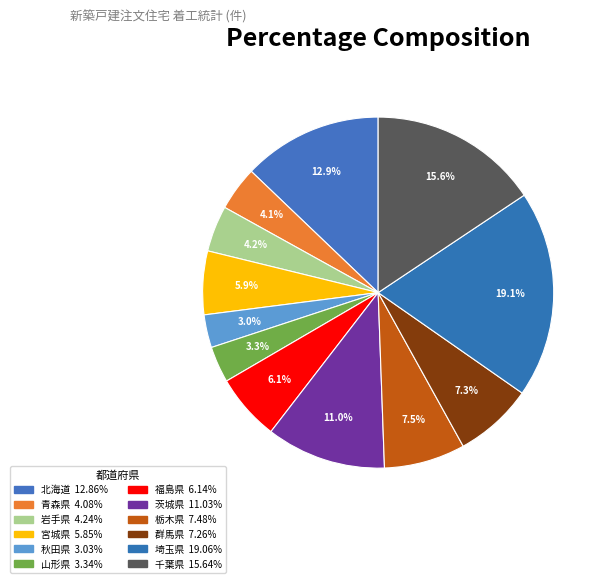

Count the number of slices in the pie.

12